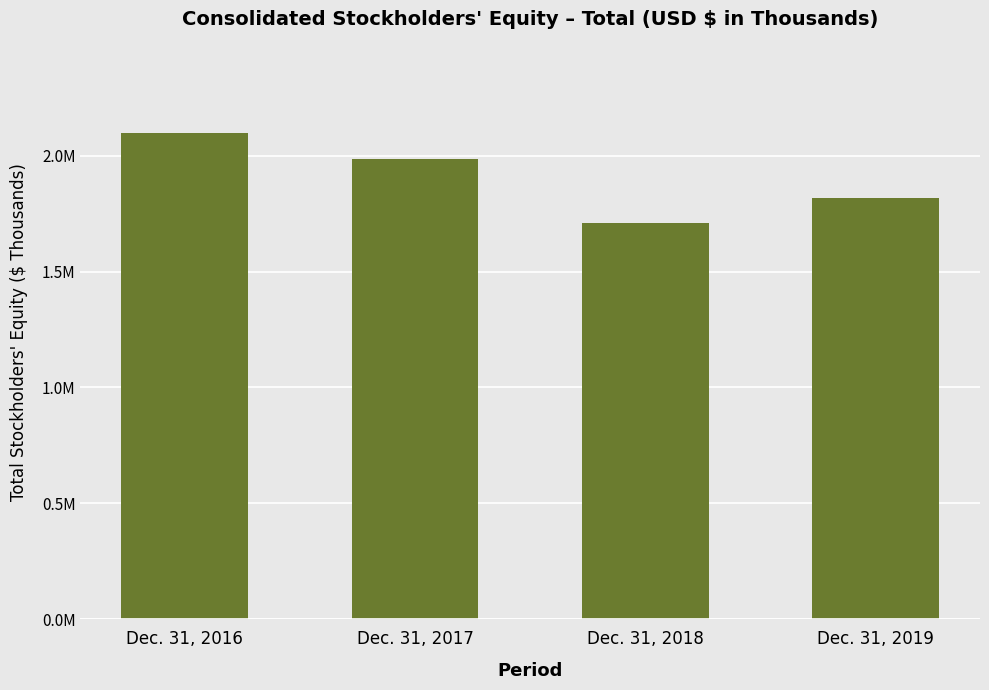

Are the bars horizontal?

No